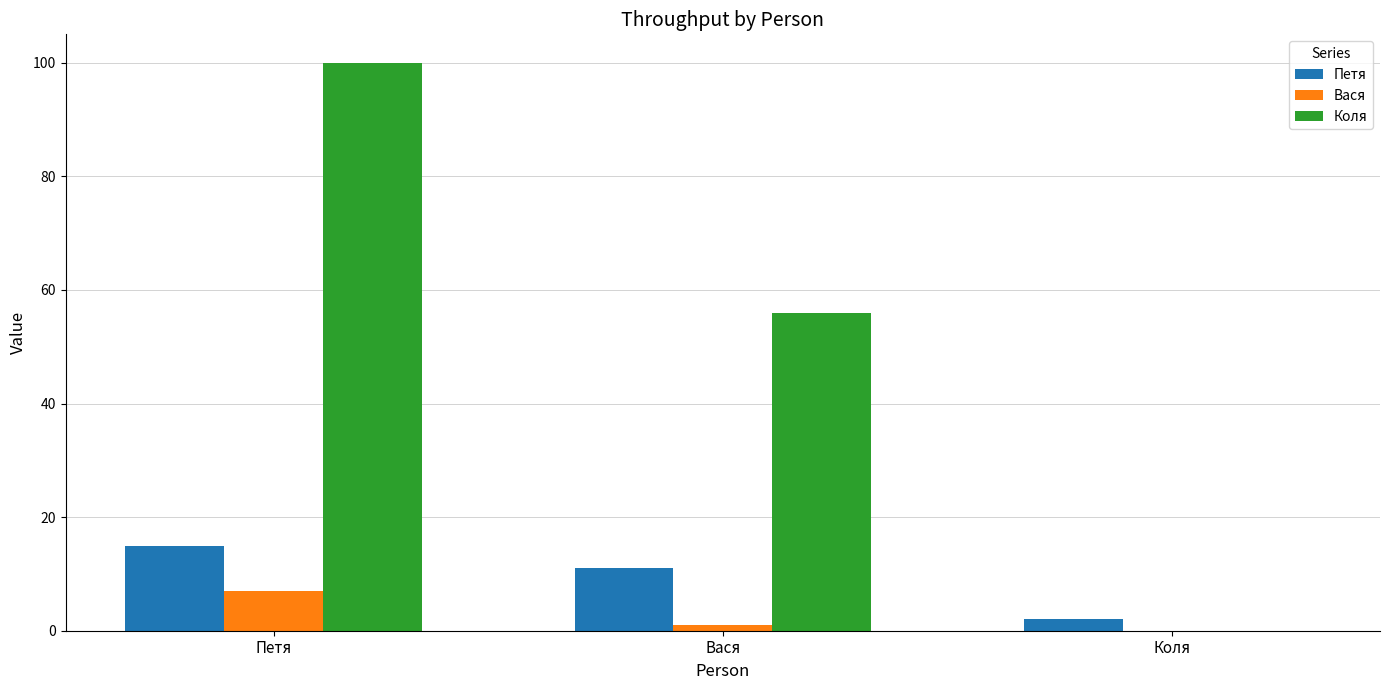

Reading left to right, what are all the values shown in this chart?

Петя: 15	11	2
Вася: 7	1	0
Коля: 100	56	0